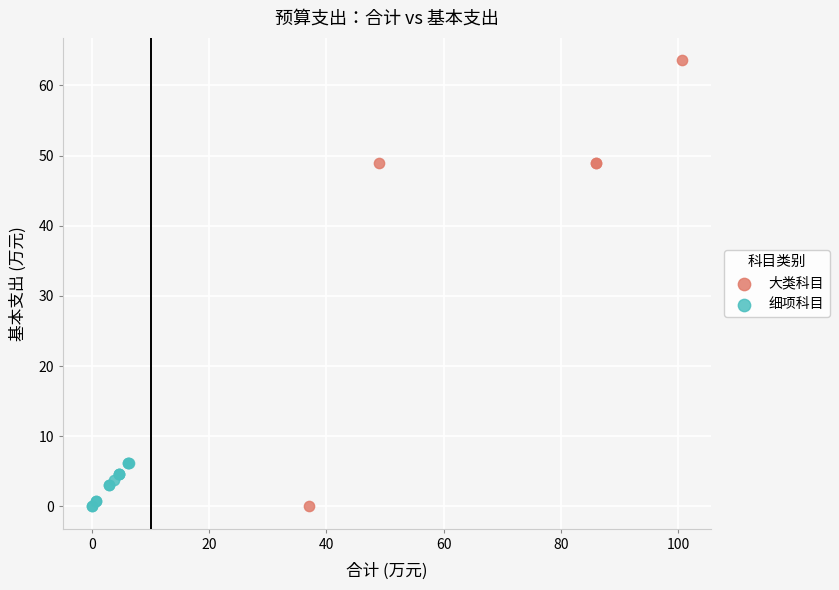

Which series has the largest Y range (max minus min)?

大类科目